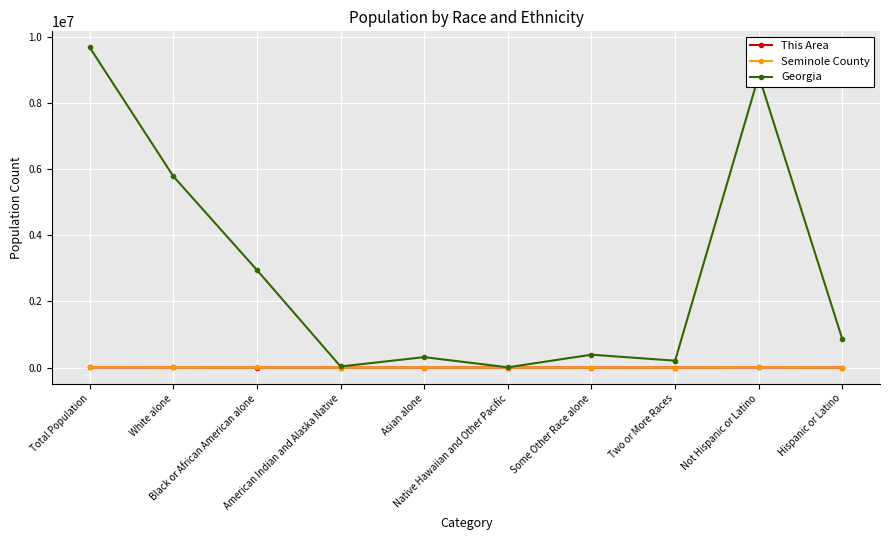

Which series has the widest spread of values?

Georgia